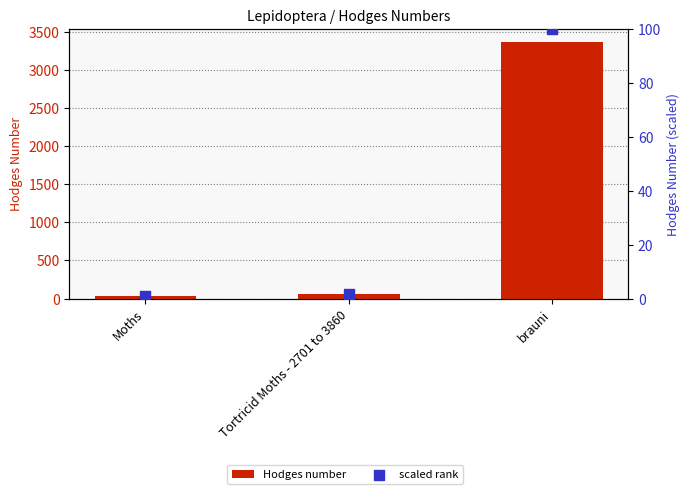

What are all the series names shown in the legend?

Hodges number, scaled rank